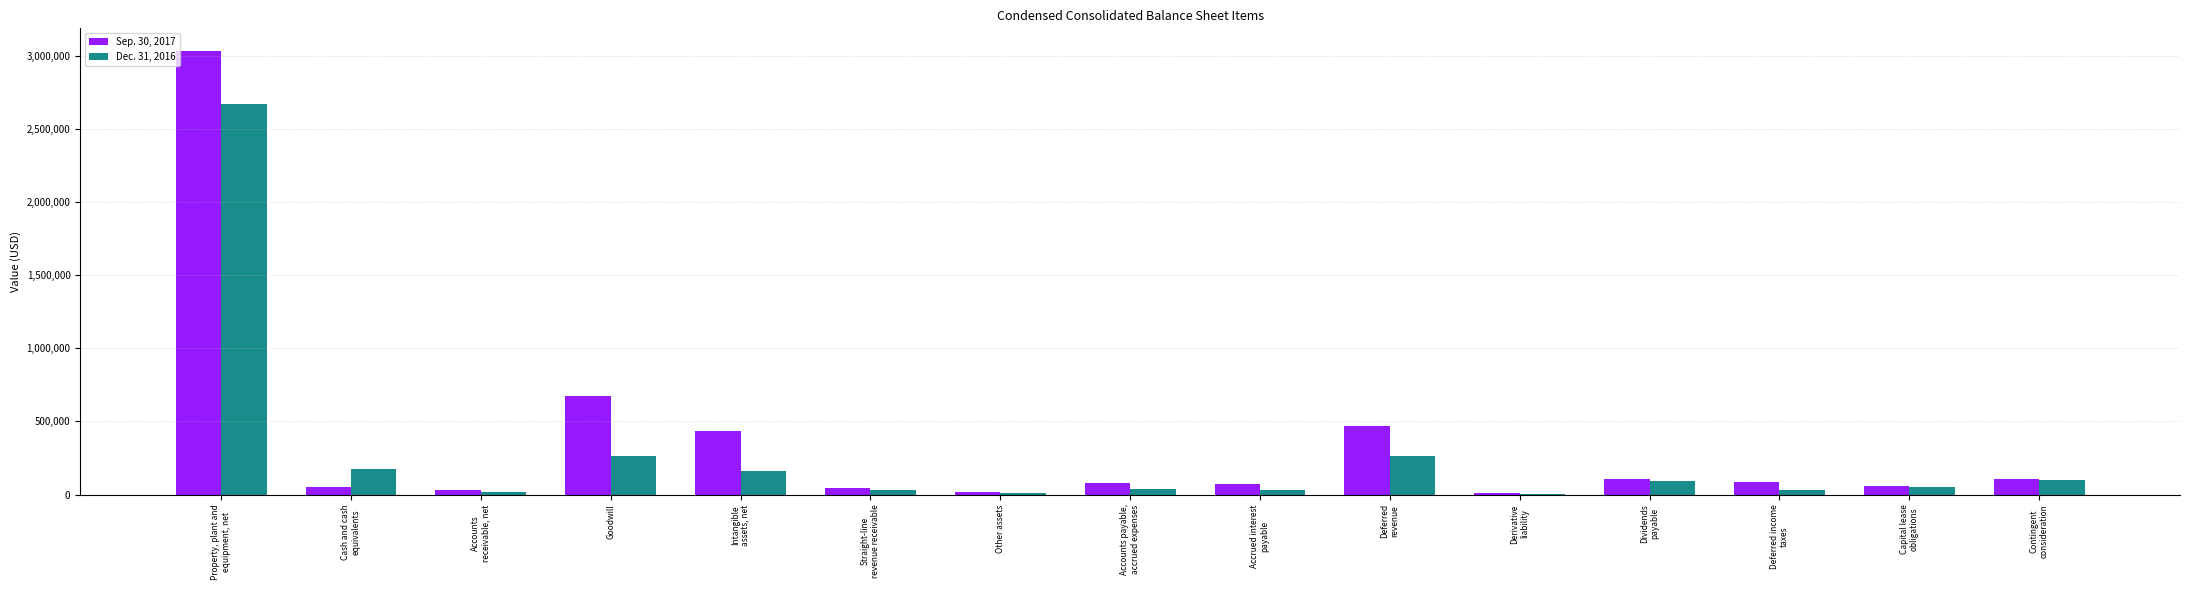

What is the total value across all series at Other assets?

29340